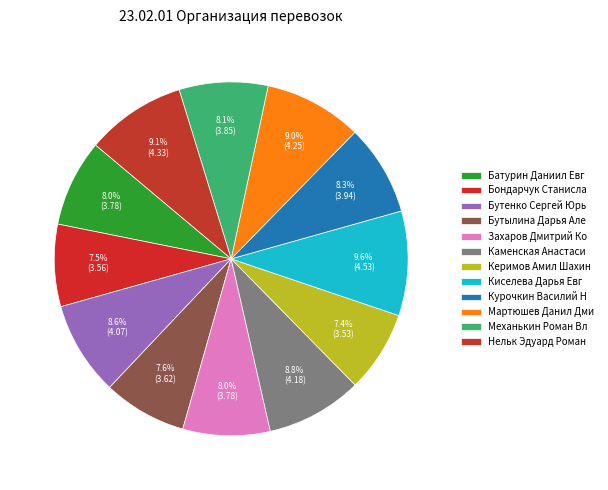

How many slices are in this pie chart?

12